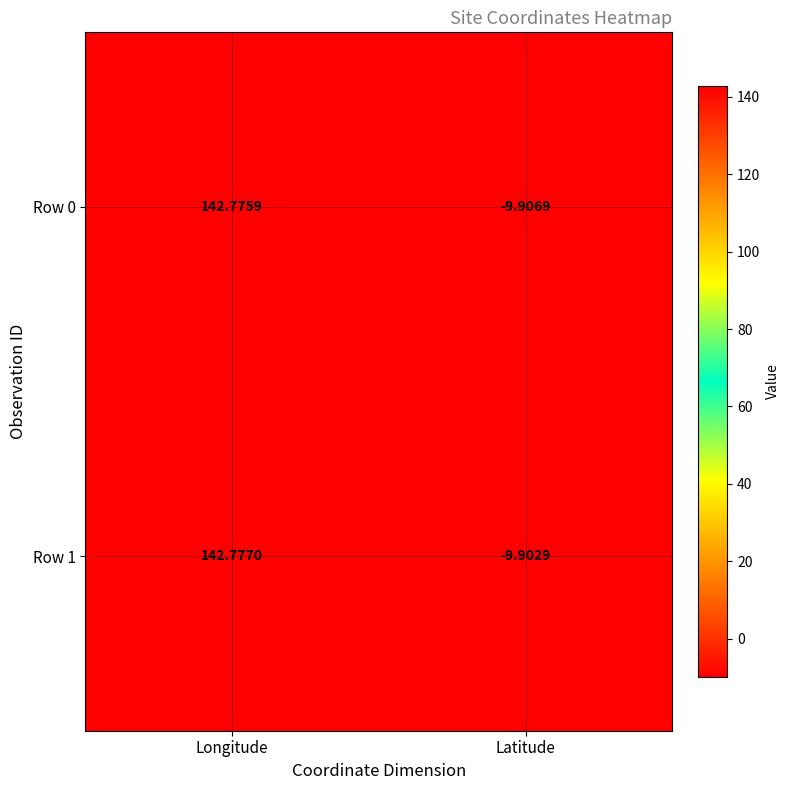

At which category does the chart reach its peak across all series?

Longitude